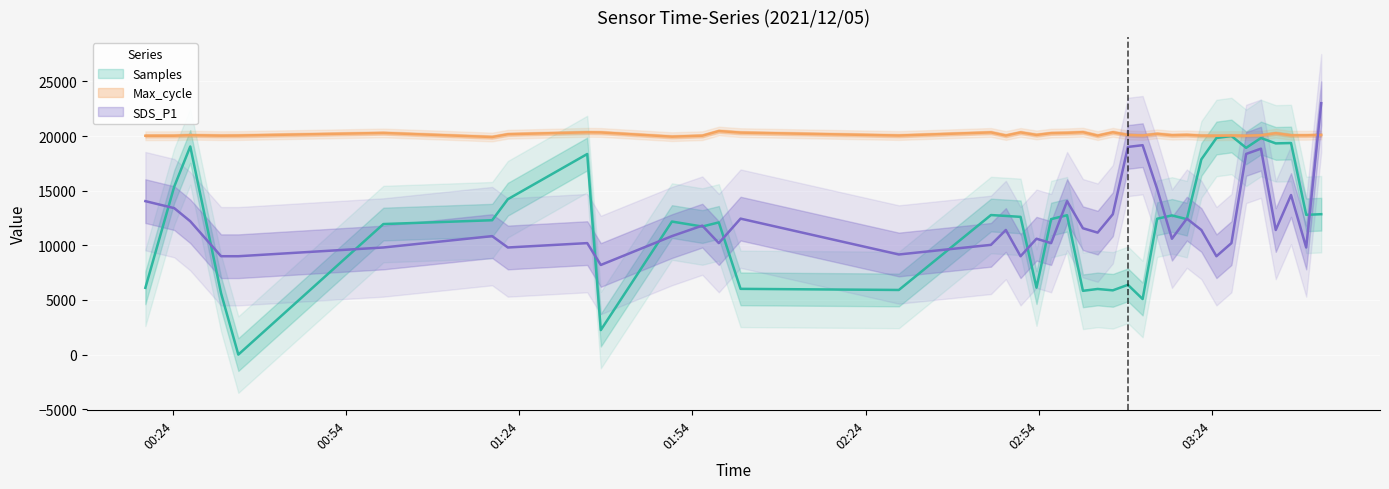

How many data points in SDS_P1 are above 11400?

16